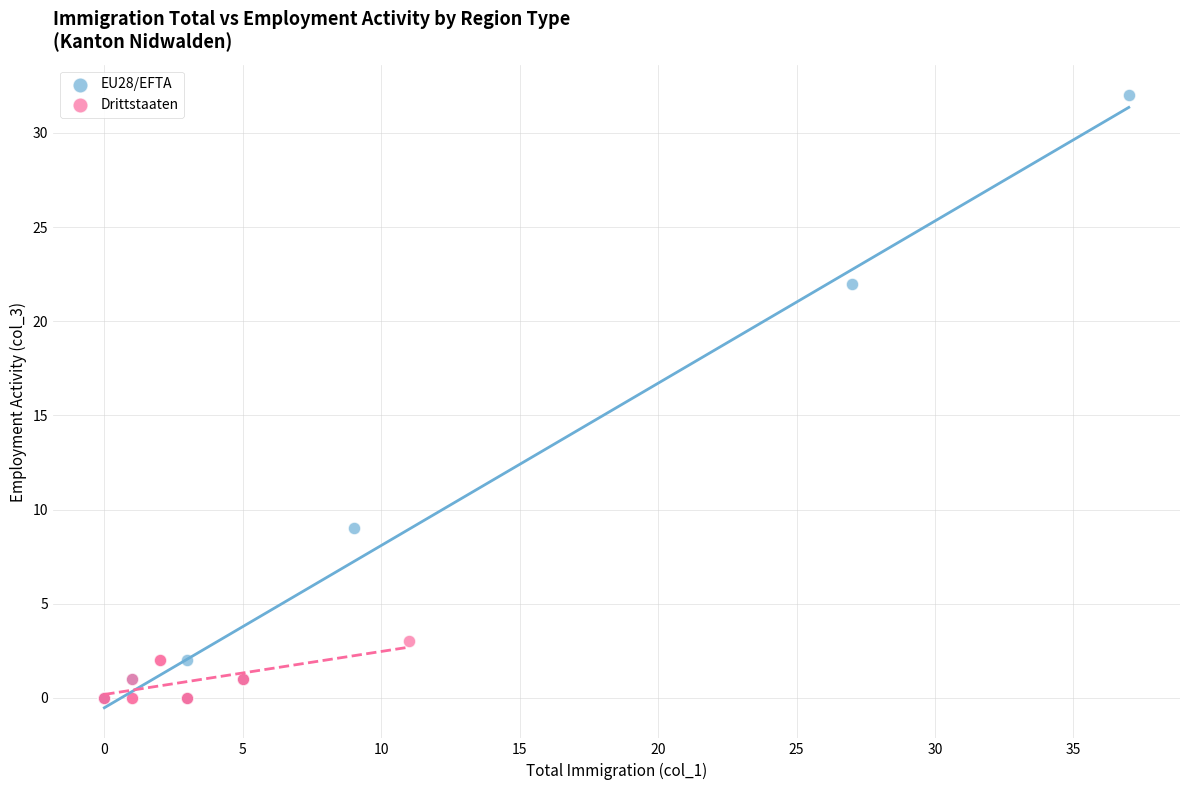

Which series reaches the maximum Y coordinate?

EU28/EFTA